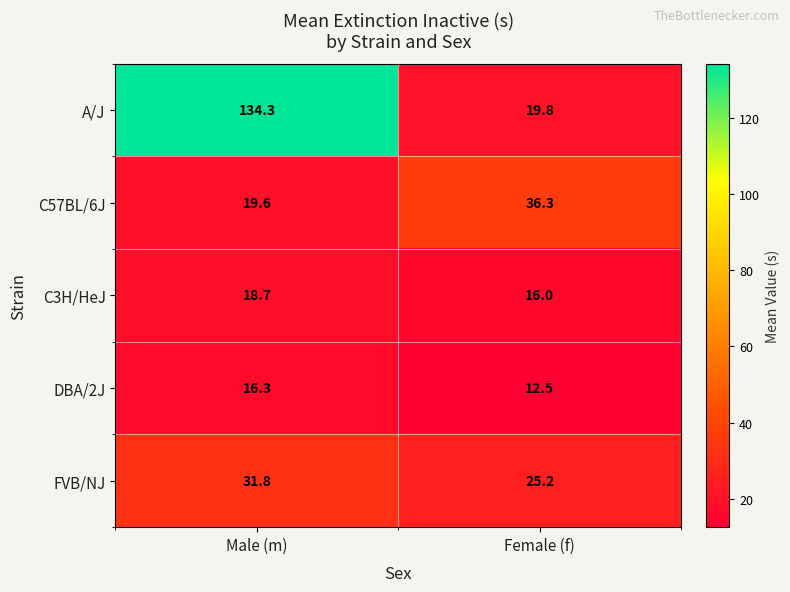

What is the difference between the highest and lowest values at Female (f)?

23.8